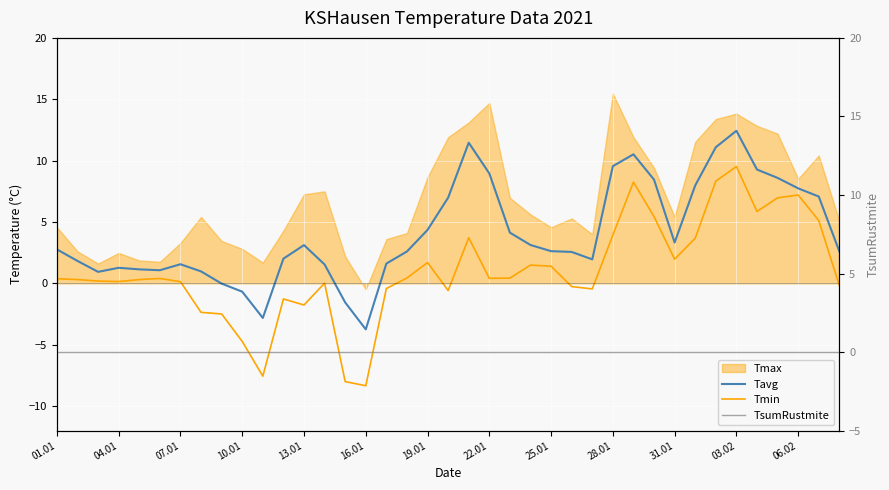

True or false: Tmin has more than 0 interior local peaks.

True